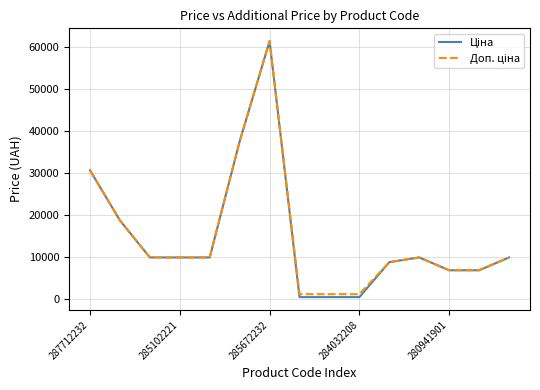

What is the greatest value displayed?

61434.3